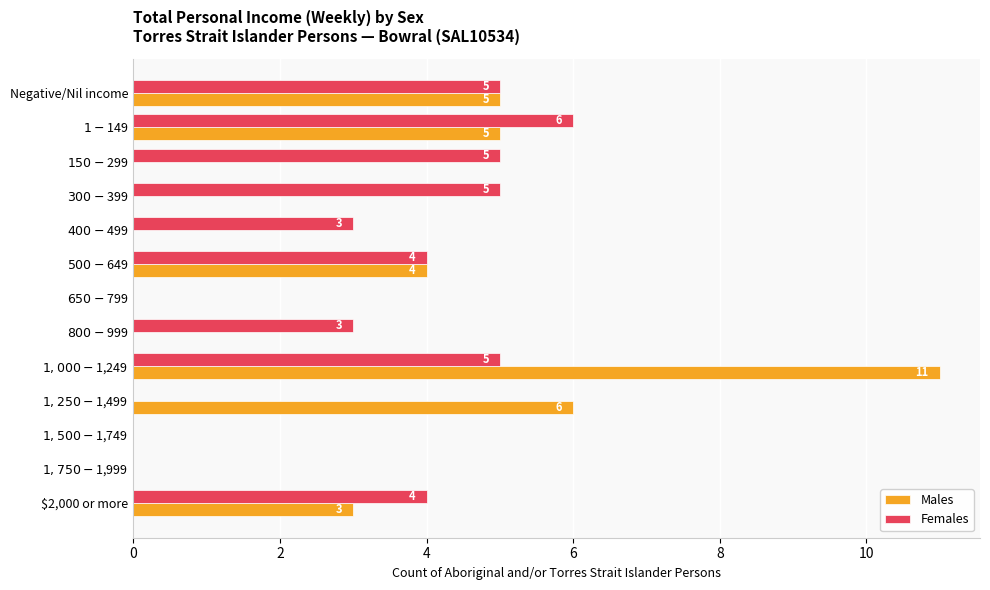

The value of Males at $2,000 or more is 2. True or false?

False